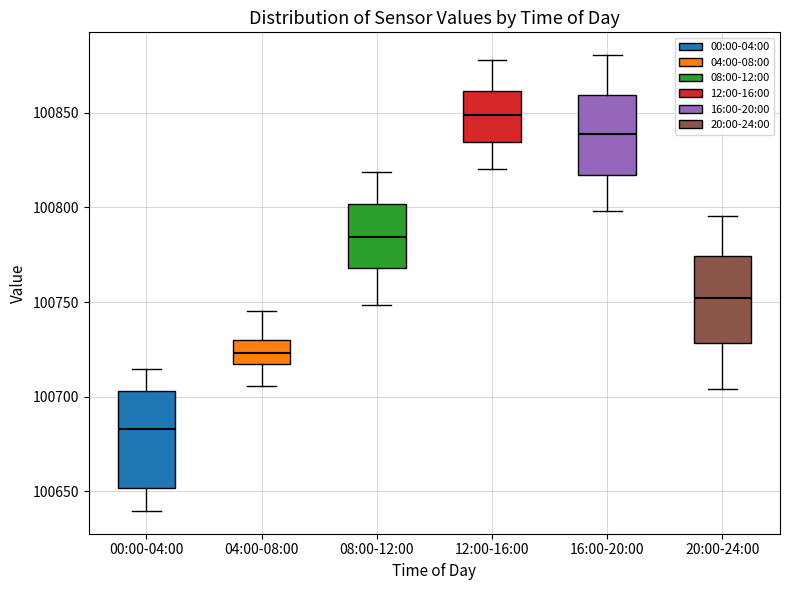

Reading left to right, read every box against the y-axis: the position of its median line, the range the box covers, and the ends of its whiskers. The values are not printed on the chart, so give them approximately, as read against the axis.

00:00-04:00: median 100685, box 100650 to 100705, whiskers 100640 to 100715
04:00-08:00: median 100725, box 100715 to 100730, whiskers 100705 to 100745
08:00-12:00: median 100785, box 100770 to 100800, whiskers 100750 to 100820
12:00-16:00: median 100850, box 100835 to 100860, whiskers 100820 to 100880
16:00-20:00: median 100840, box 100815 to 100860, whiskers 100800 to 100880
20:00-24:00: median 100750, box 100730 to 100775, whiskers 100705 to 100795